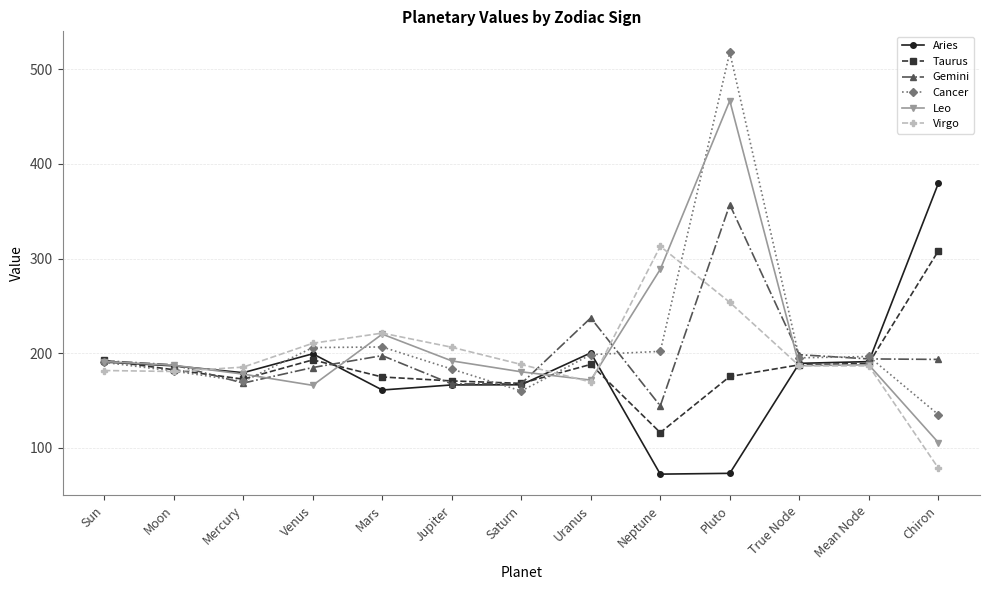

Is it true that Virgo equals 307.3 at Saturn?

False